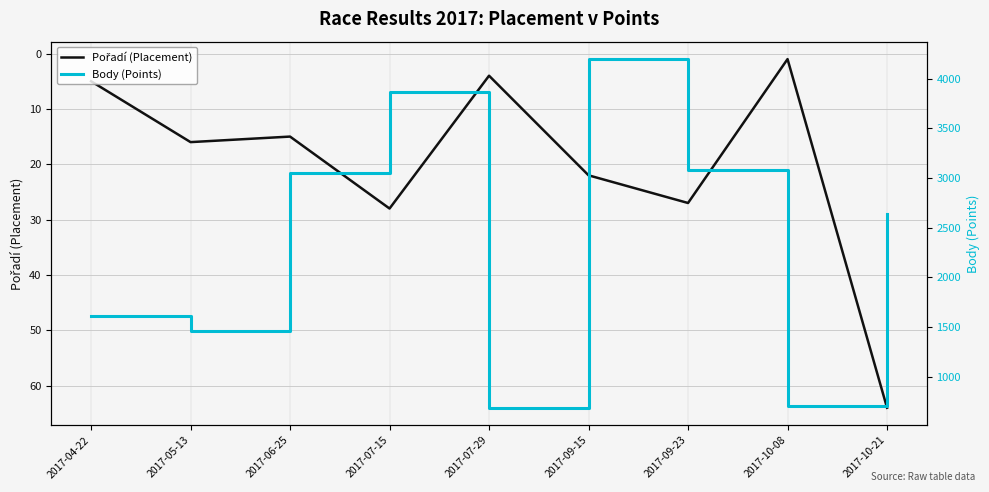

List the series in order of their overall mean, lowest first.

Pořadí (Placement), Body (Points)